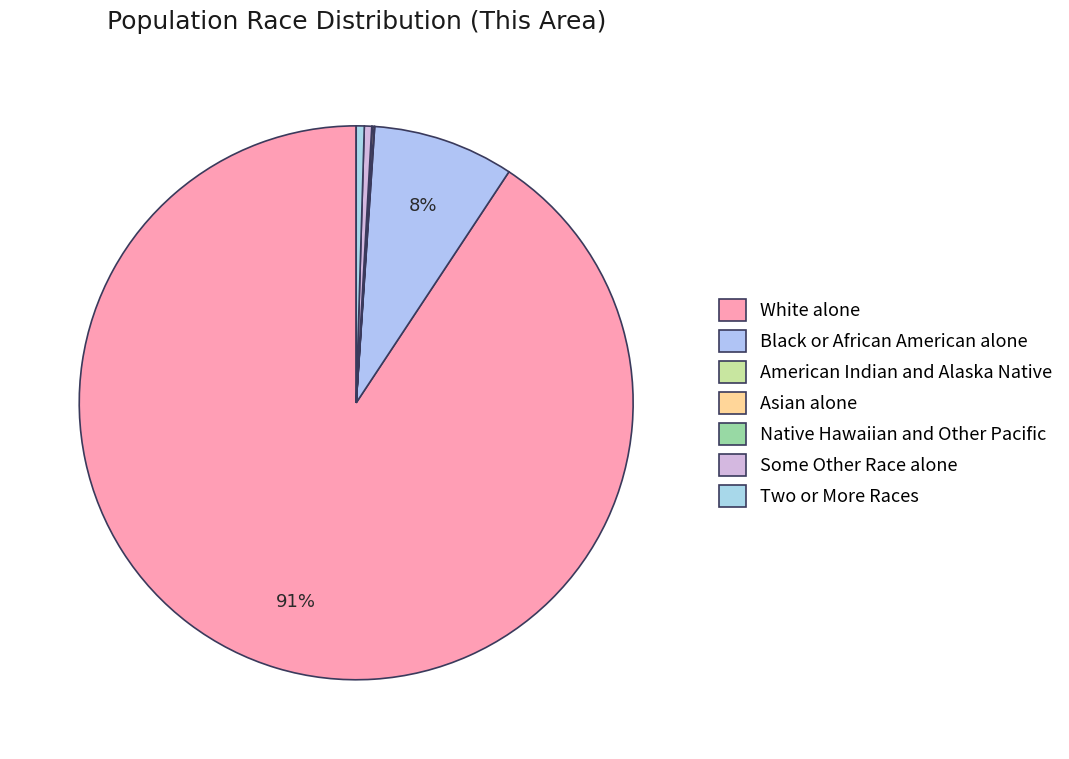

Is it true that White alone is 91% of the pie?

True